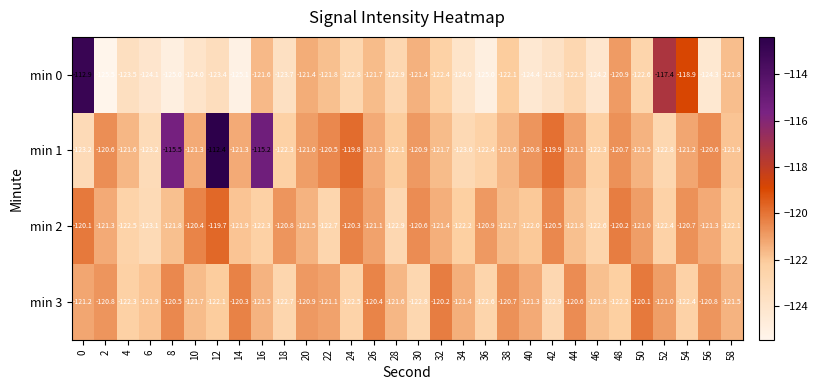

What is the total value across all series at 56?

-487.0